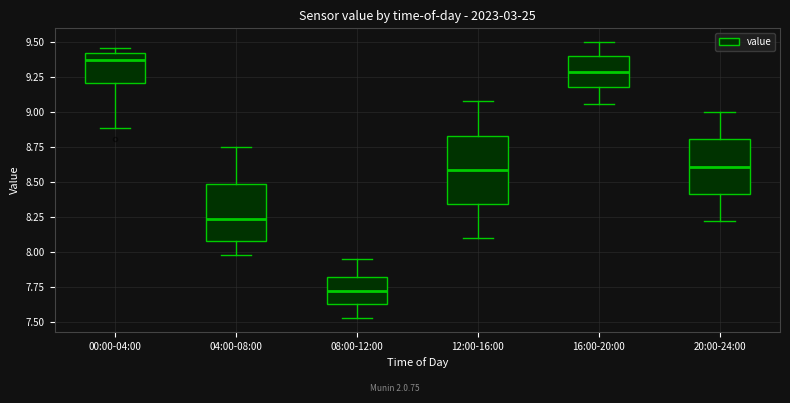

Reading left to right, read every box against the y-axis: the position of its median line, the range the box covers, and the ends of its whiskers. The values are not printed on the chart, so give them approximately, as read against the axis.

00:00-04:00: median 9.35, box 9.20 to 9.40, whiskers 8.90 to 9.45
04:00-08:00: median 8.25, box 8.10 to 8.50, whiskers 8.00 to 8.75
08:00-12:00: median 7.75, box 7.65 to 7.80, whiskers 7.55 to 7.95
12:00-16:00: median 8.60, box 8.35 to 8.85, whiskers 8.10 to 9.10
16:00-20:00: median 9.30, box 9.20 to 9.40, whiskers 9.05 to 9.50
20:00-24:00: median 8.60, box 8.40 to 8.80, whiskers 8.20 to 9.00